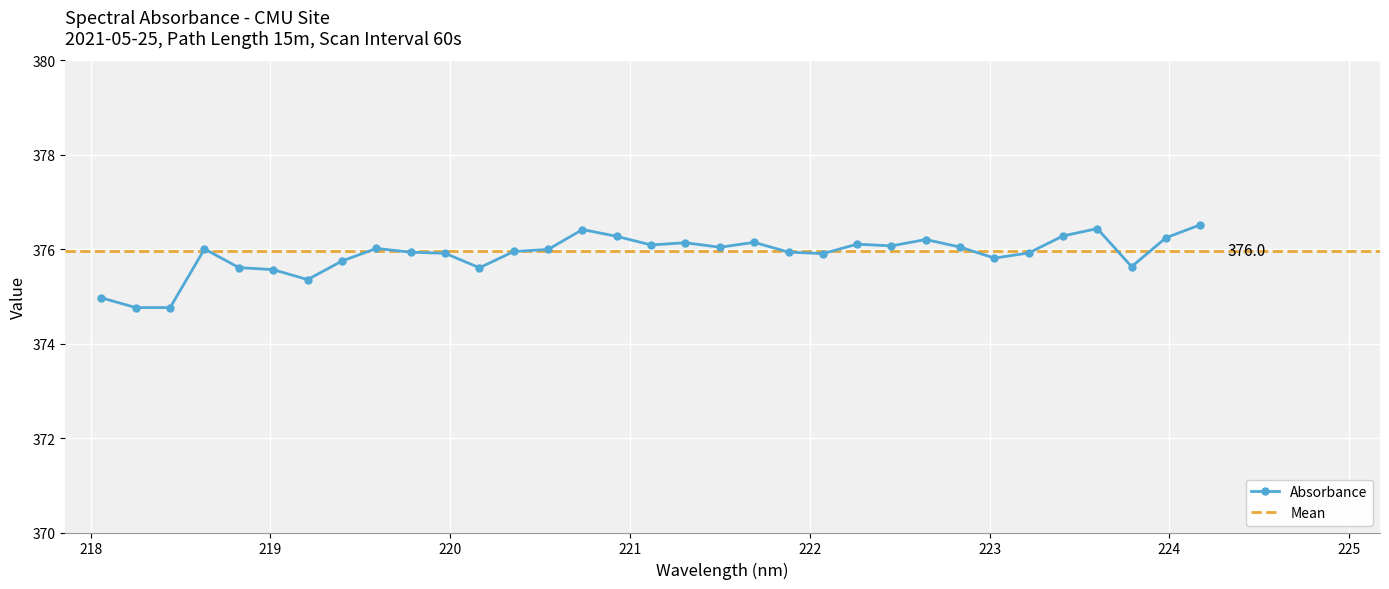

How many points are lower than both their immediate neighbors (excluding endpoints)?

8